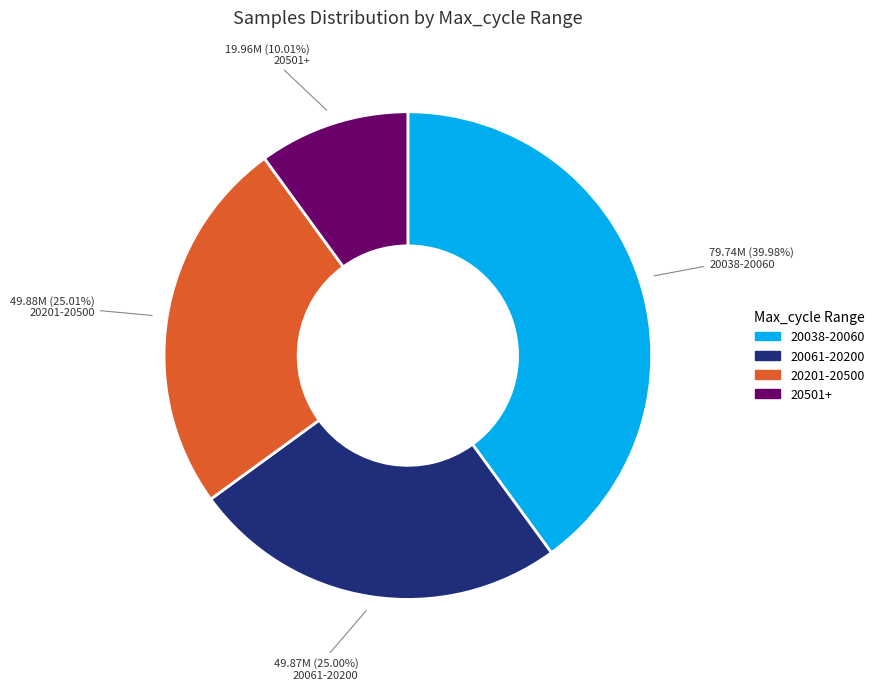

To the nearest percent, what is the average slice percentage?

25%